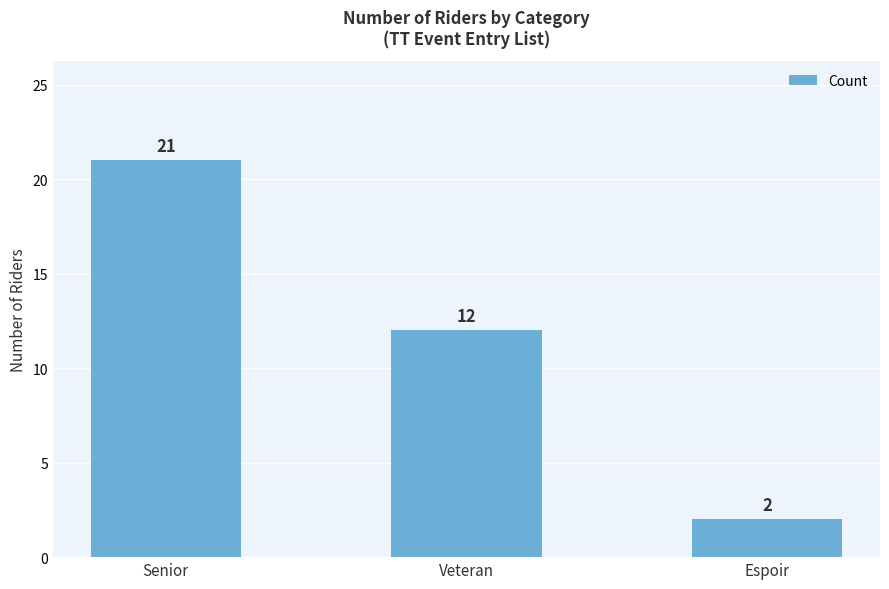

What position from the left is Espoir?

3